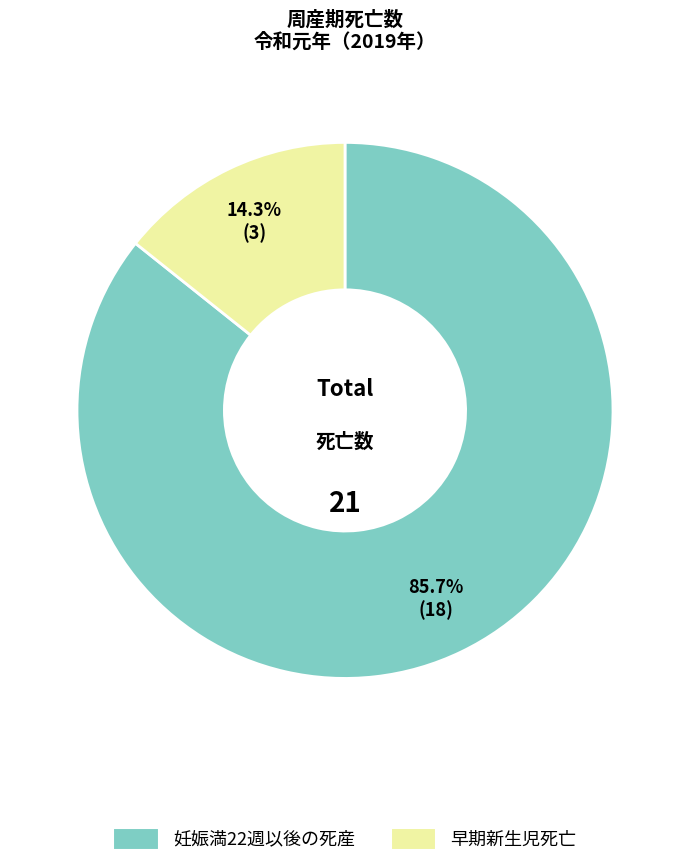

Count the number of slices in the pie.

2